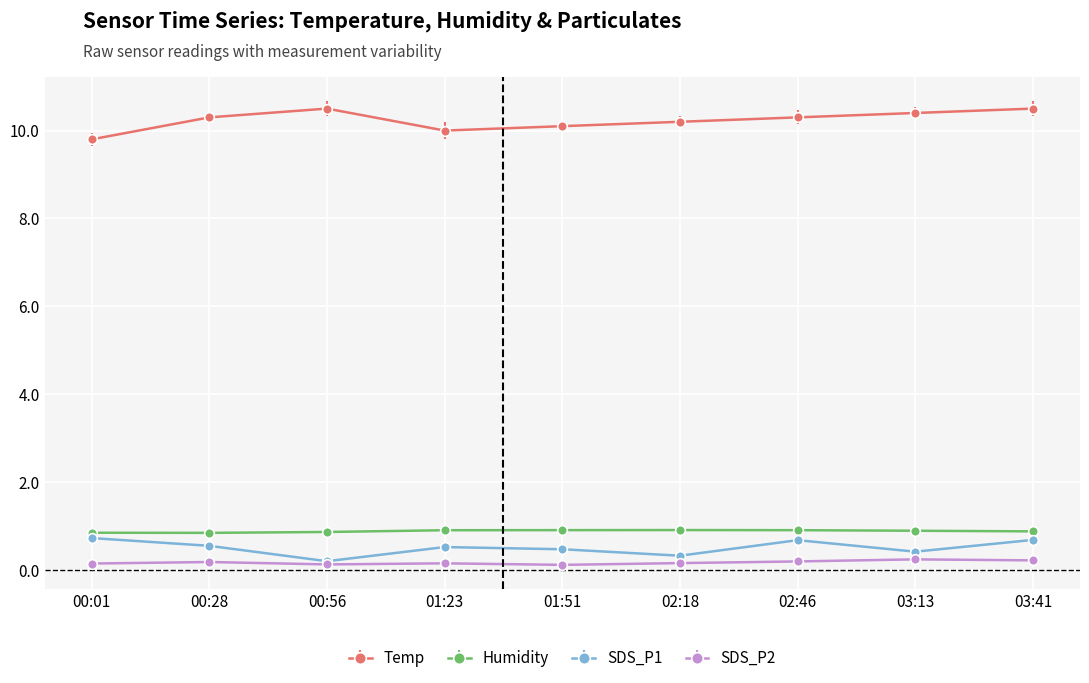

What is the sum of the Humidity values at 00:56 and 03:13?

1.8